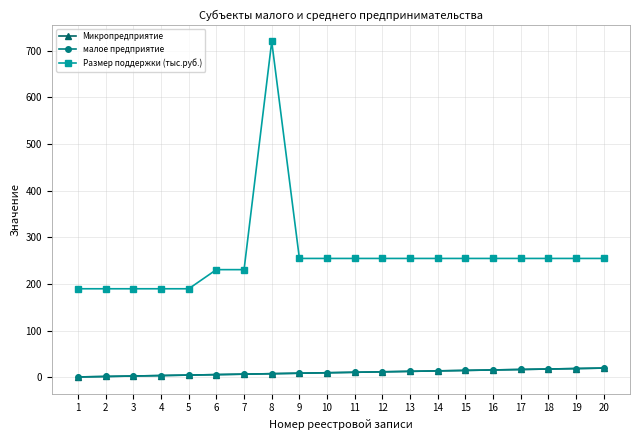

Is this an area chart (filled region under the line)?

No